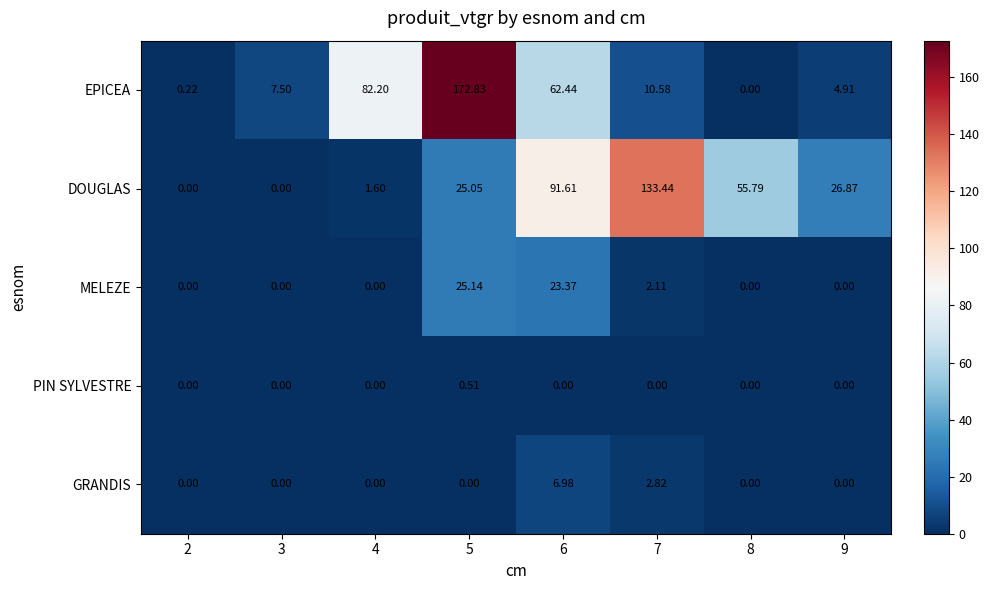

How many data points does each series have?

8